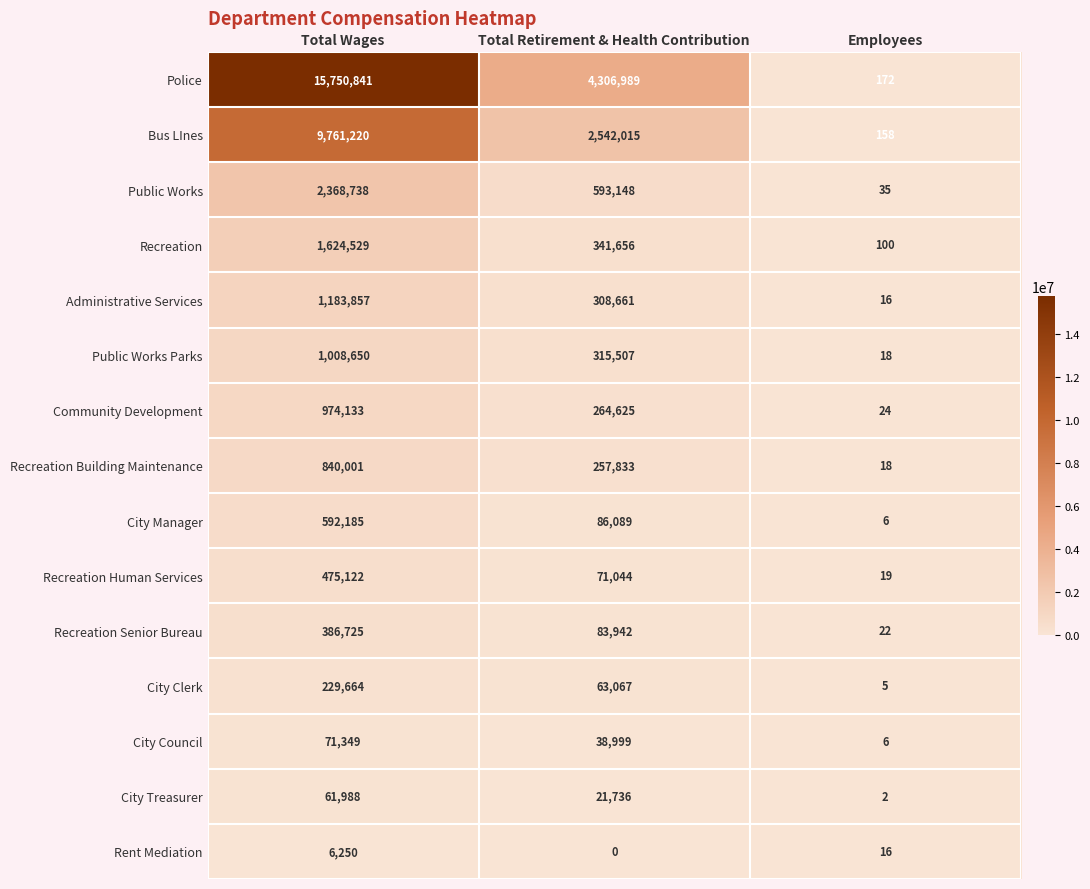

At which label is Rent Mediation closest to 3125?

Employees